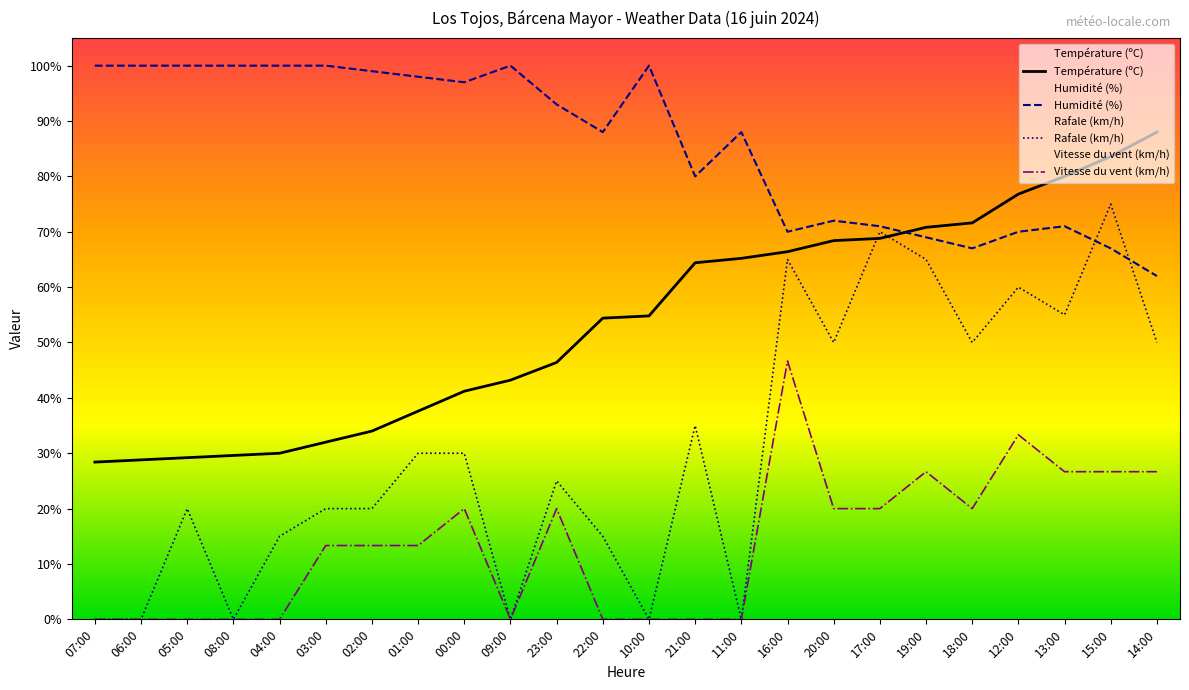

What is the average value of the Vitesse du vent (km/h) series?

13.6